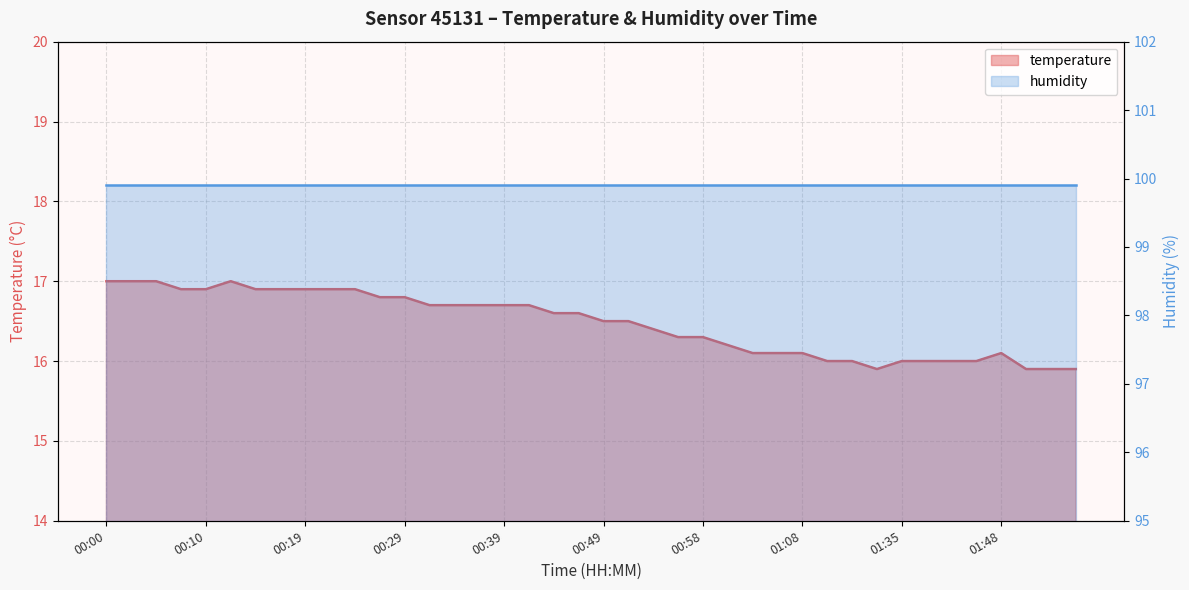

What is the label of the 13th point from the left?

00:29